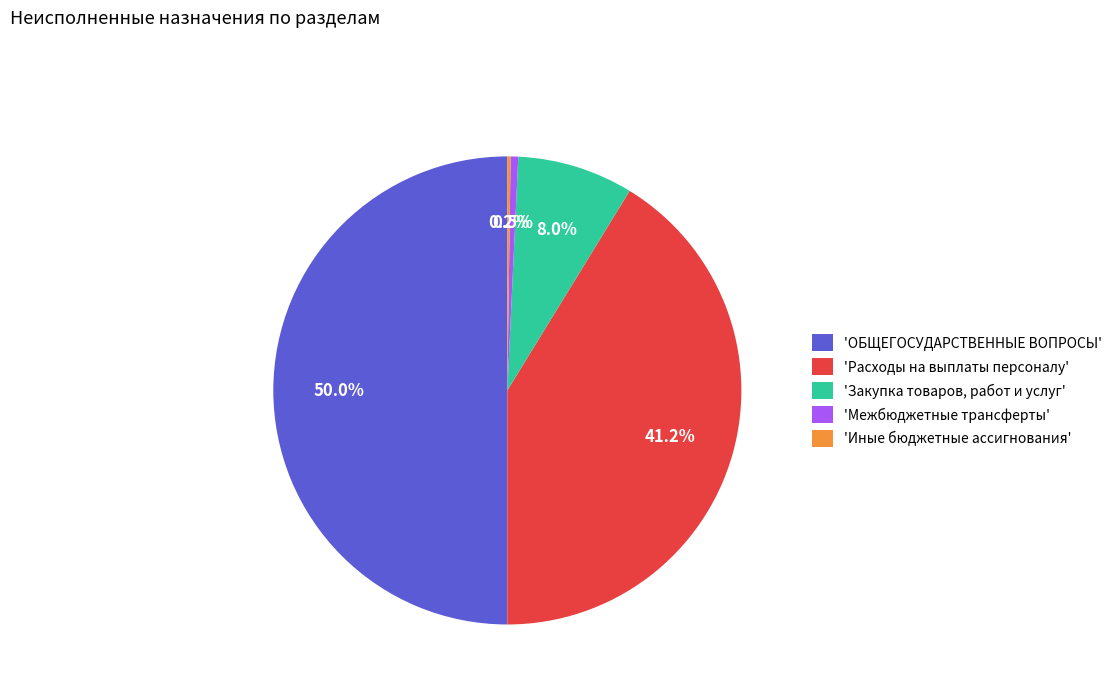

Which slice is the largest?

'ОБЩЕГОСУДАРСТВЕННЫЕ ВОПРОСЫ'